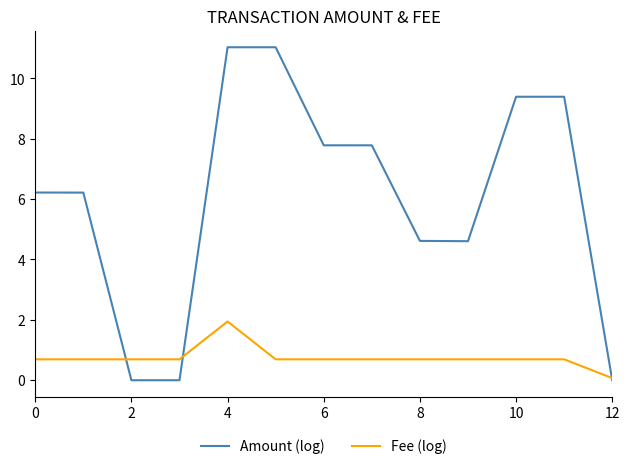

List the series in order of their peak value, highest first.

Amount (log), Fee (log)